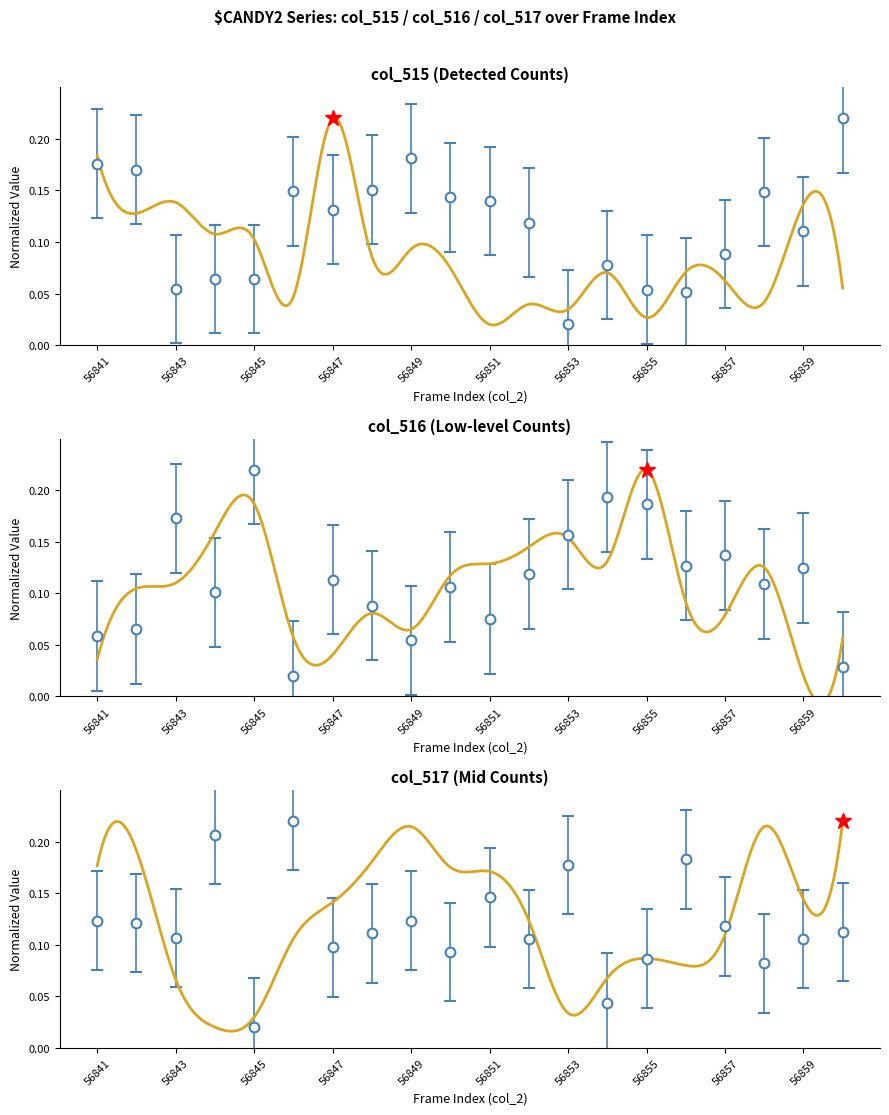

True or false: col_515 has a value of 0.0 at 56854.

False